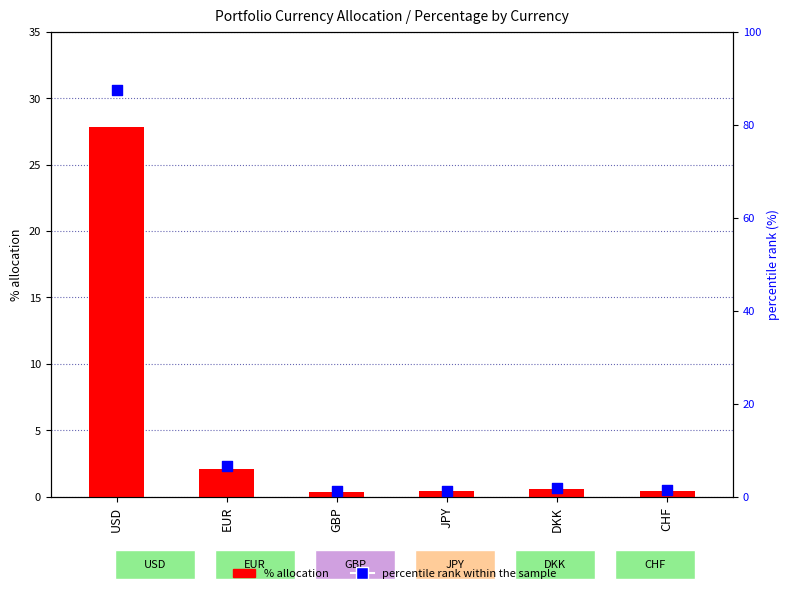

Which series has the widest spread of Y values?

percentile rank within the sample